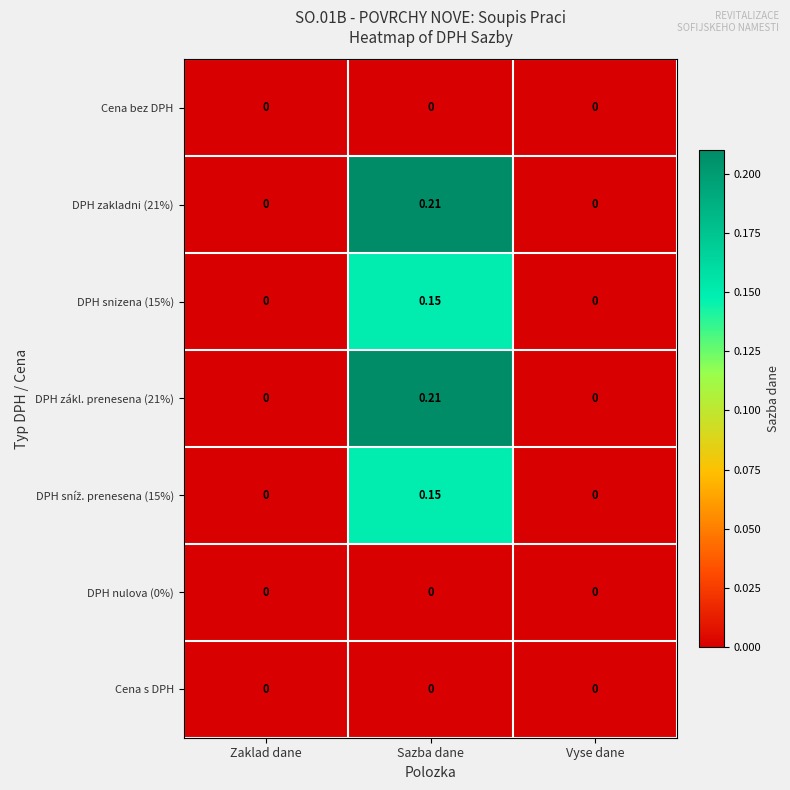

Is the value of DPH snizena (15%) at Zaklad dane greater than the value of DPH zákl. prenesena (21%) at Sazba dane?

No